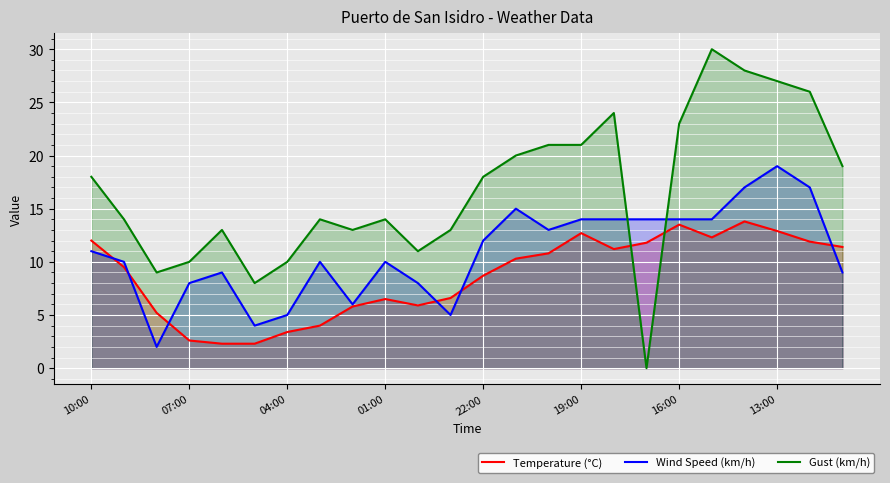

What is the value of the Wind Speed (km/h) point at the 17th from the left?

14.0